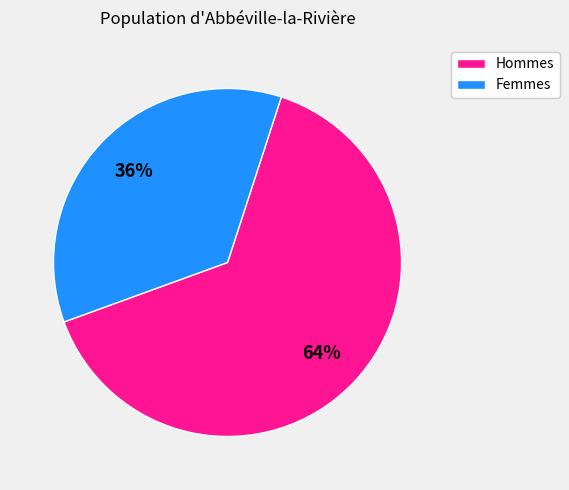

To the nearest percent, what portion does Femmes represent?

36%